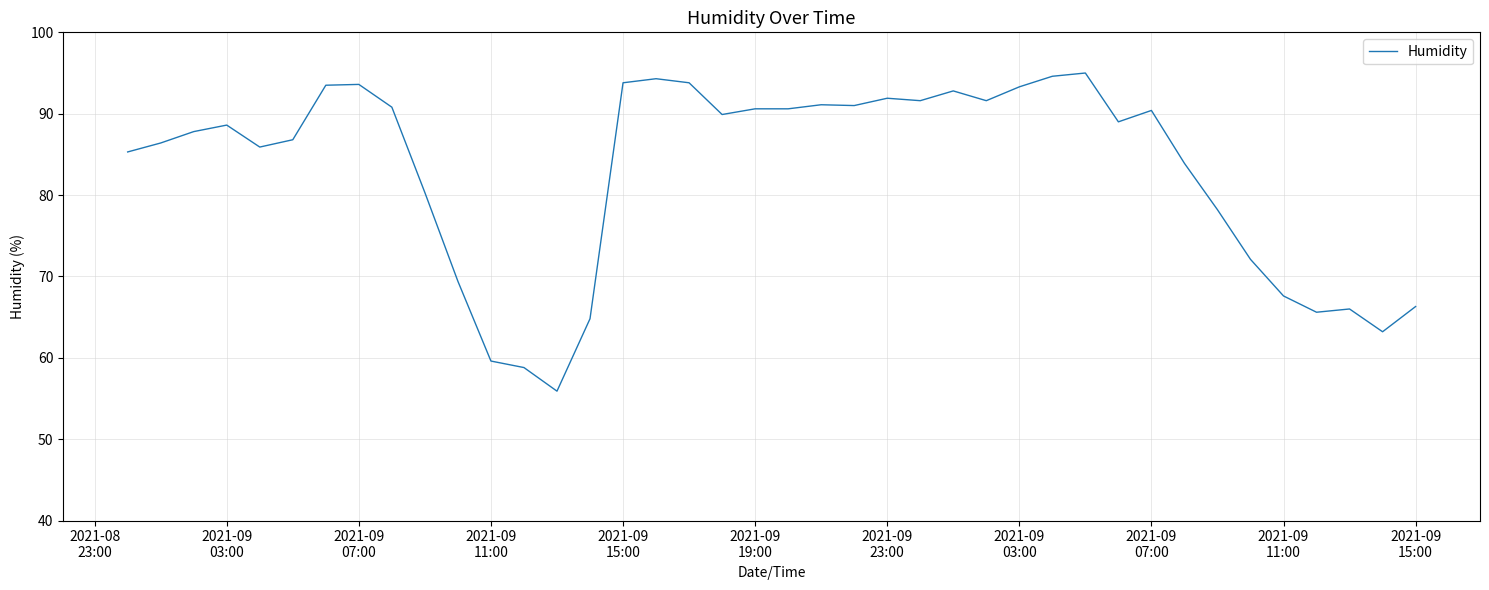

What is the difference between the maximum and second lowest values?

36.2